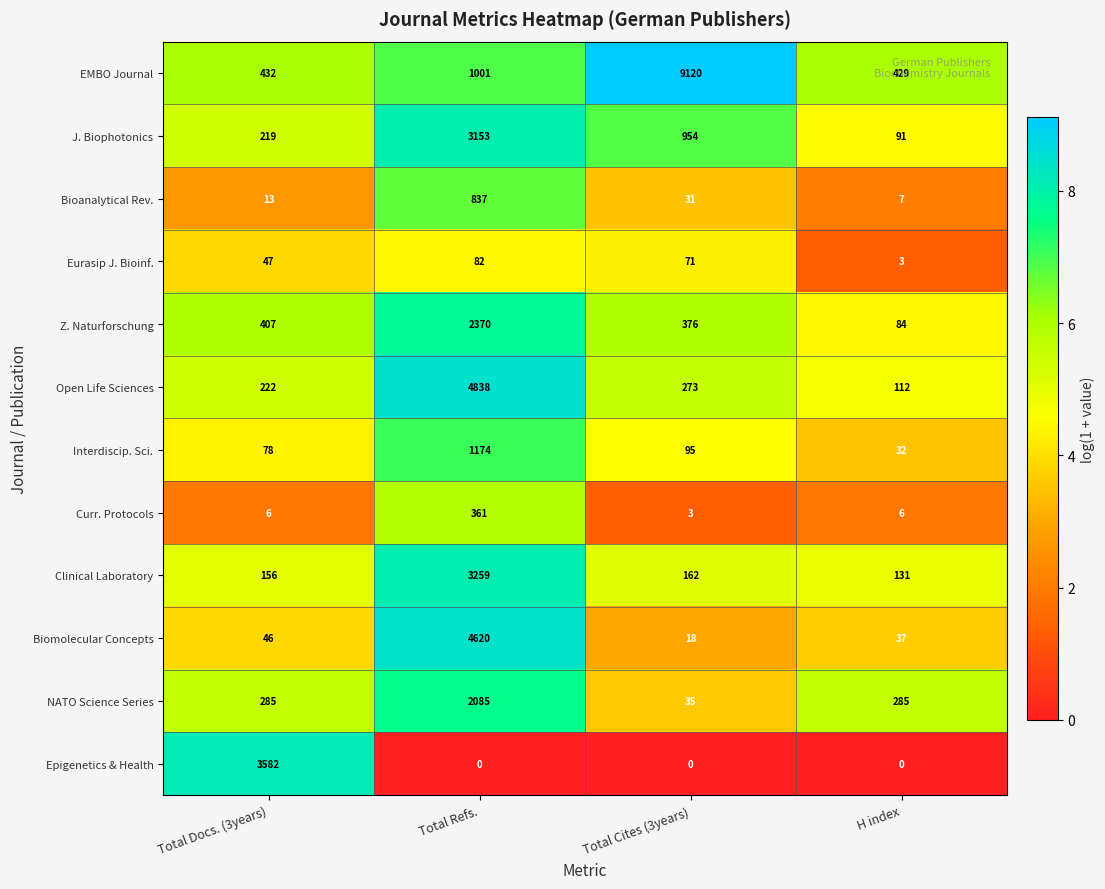

The Epigenetics & Health series shows 6393 at Total Docs. (3years). True or false?

False